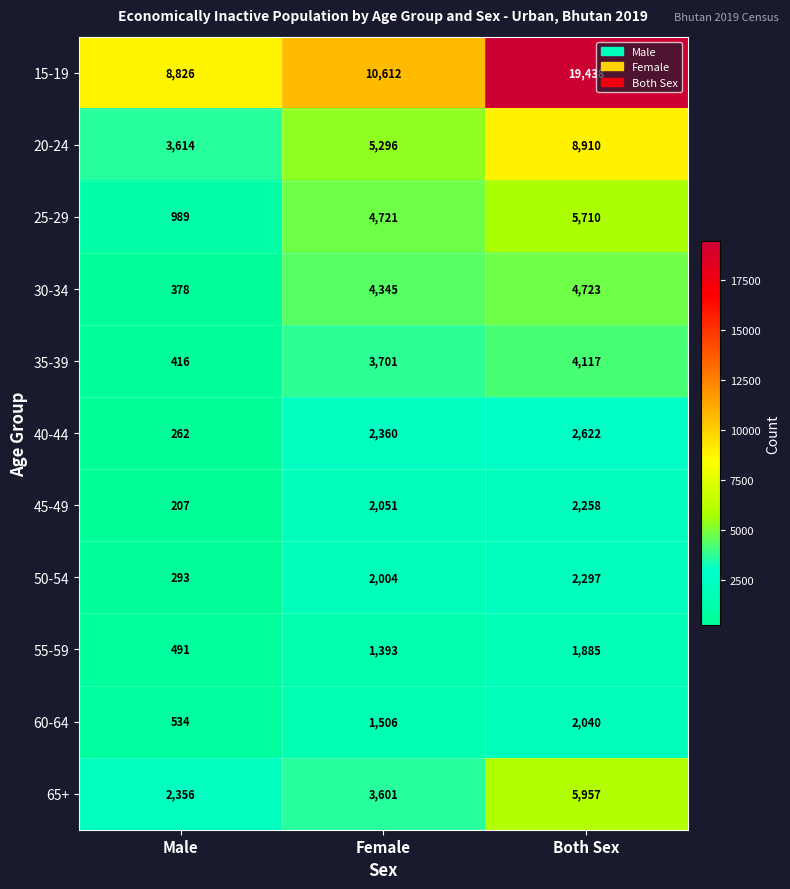

At which label is 45-49 closest to 1232?

Female